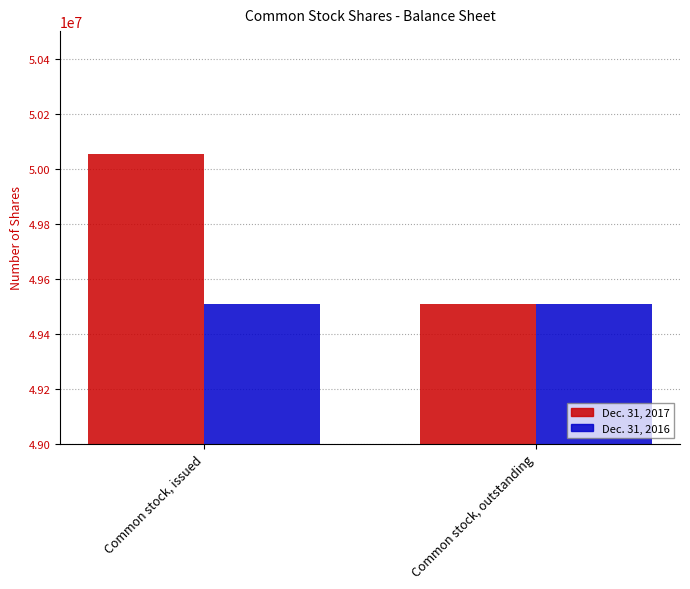

List the labels in order of Dec. 31, 2017 value, smallest first.

Common stock, outstanding, Common stock, issued